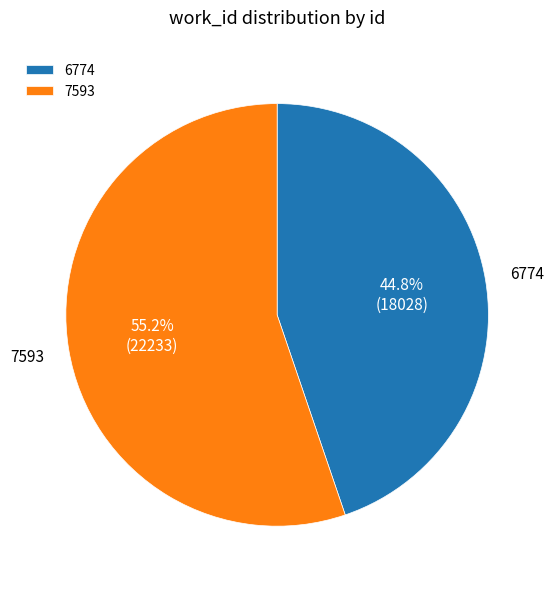

How many slices are in this pie chart?

2